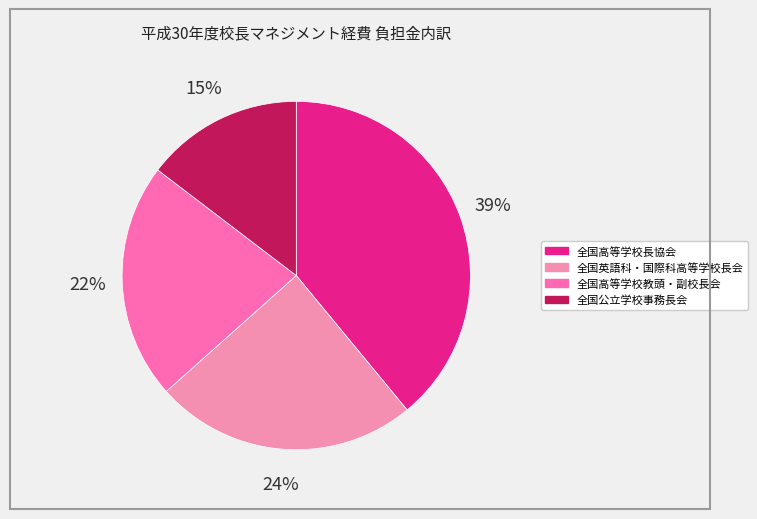

To the nearest percent, what is the average slice percentage?

25%